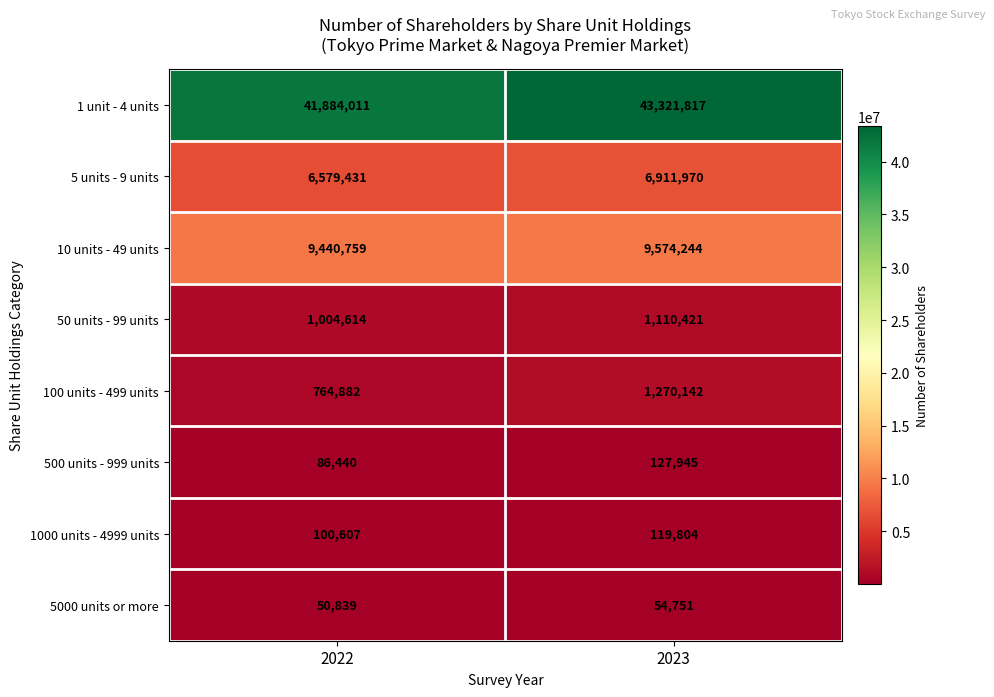

At which category is the sum across all series the highest?

2023